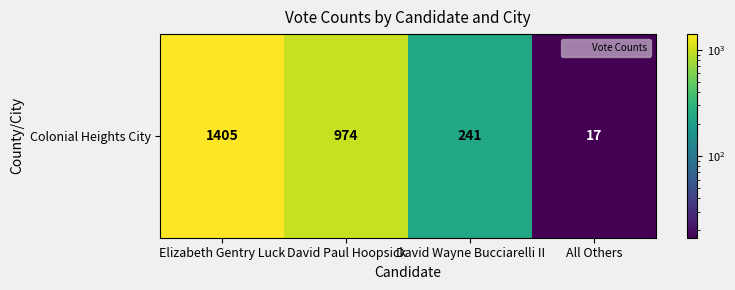

Reading right to left, list all the values displayed in this chart.

17	241	974	1405